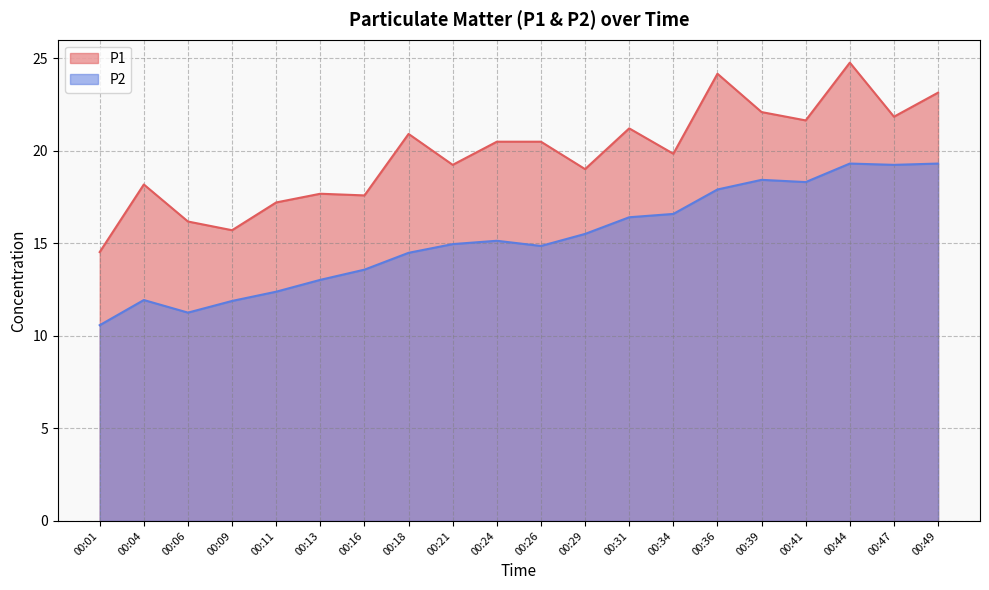

Rank the categories by P2 value from lowest to highest.

00:01, 00:06, 00:09, 00:04, 00:11, 00:13, 00:16, 00:18, 00:26, 00:21, 00:24, 00:29, 00:31, 00:34, 00:36, 00:41, 00:39, 00:47, 00:44, 00:49